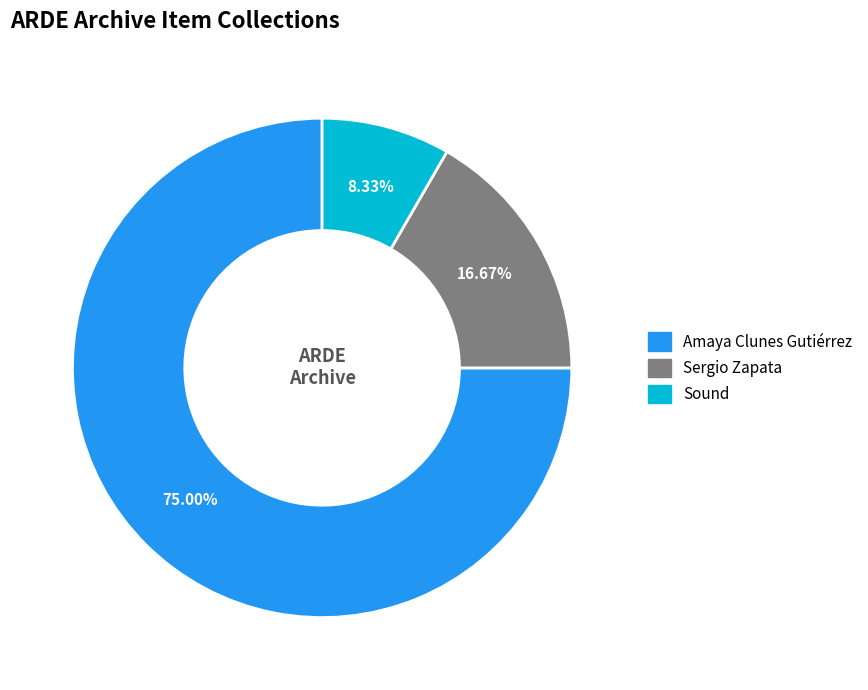

Combined, do Sound and Sergio Zapata account for over 50%?

No